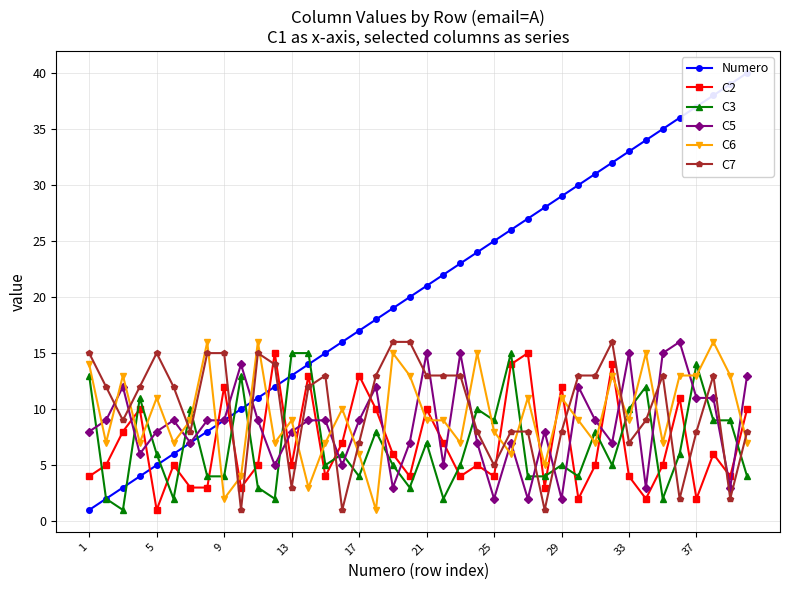

At how many categories does at least one series exceed 28?

12